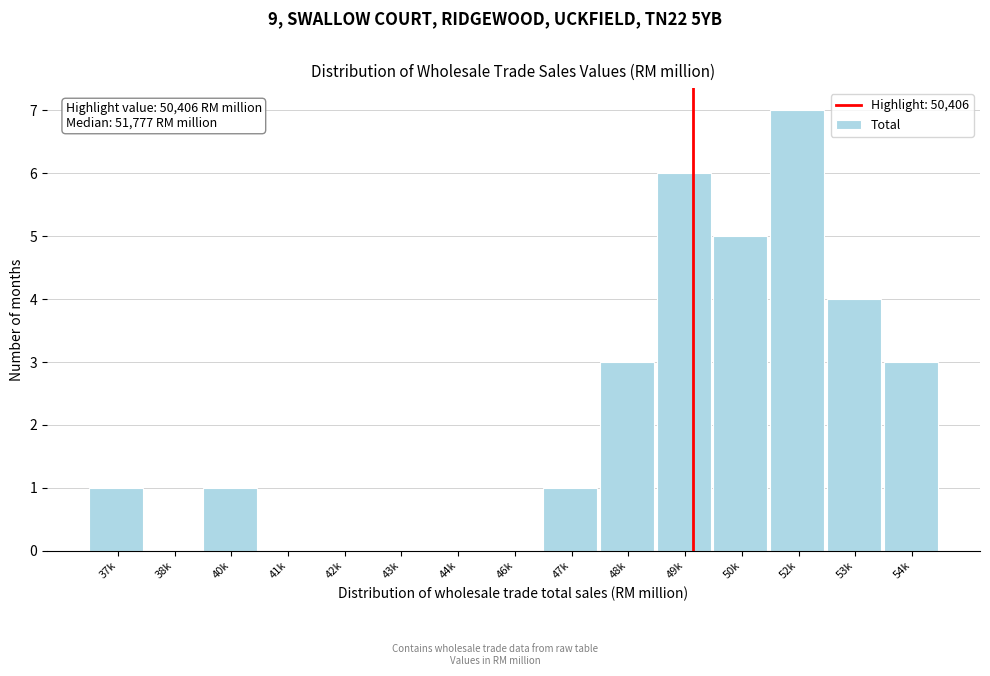

Reading right to left, what are all the values shown in this chart?

54k=3	53k=4	52k=7	50k=5	49k=6	48k=3	47k=1	46k=0	44k=0	43k=0	42k=0	41k=0	40k=1	38k=0	37k=1